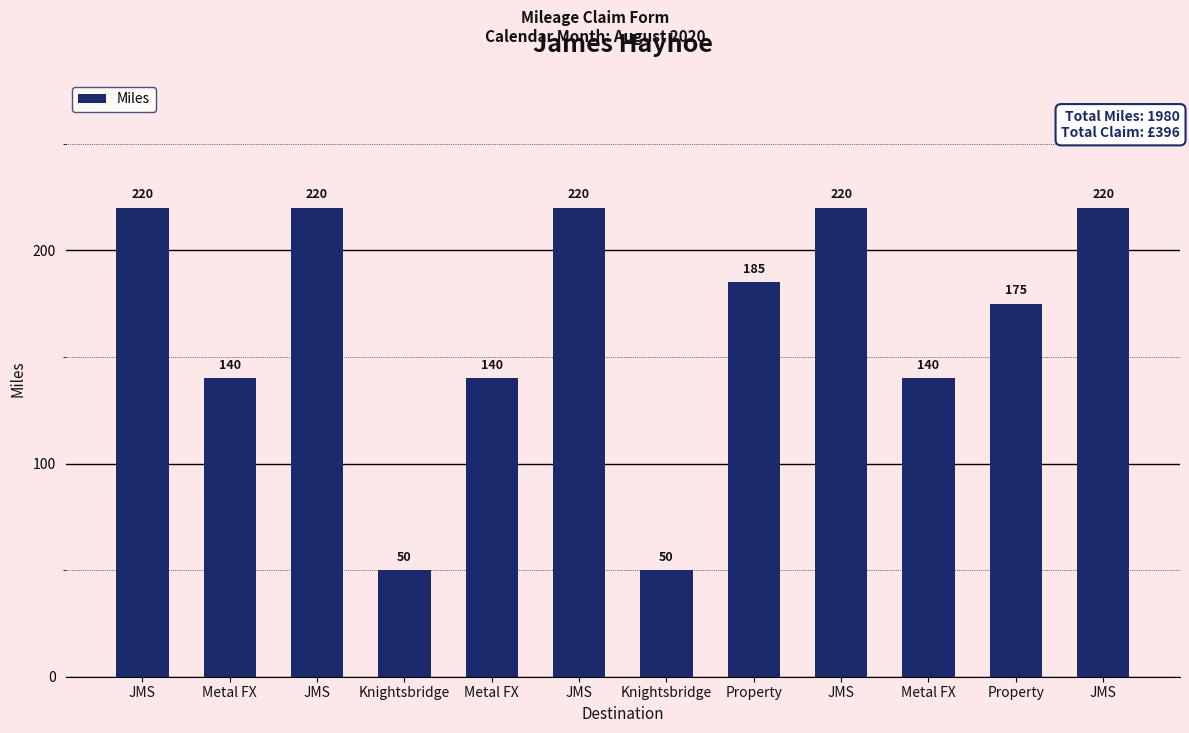

Between Metal FX and JMS, which is larger?

JMS